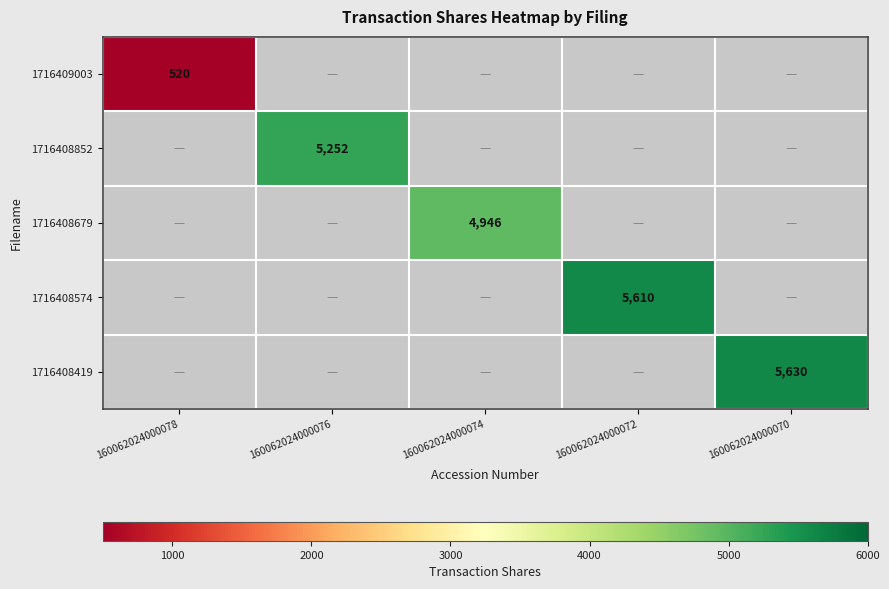

The 1716408679 series shows 2234 at 160062024000074. True or false?

False